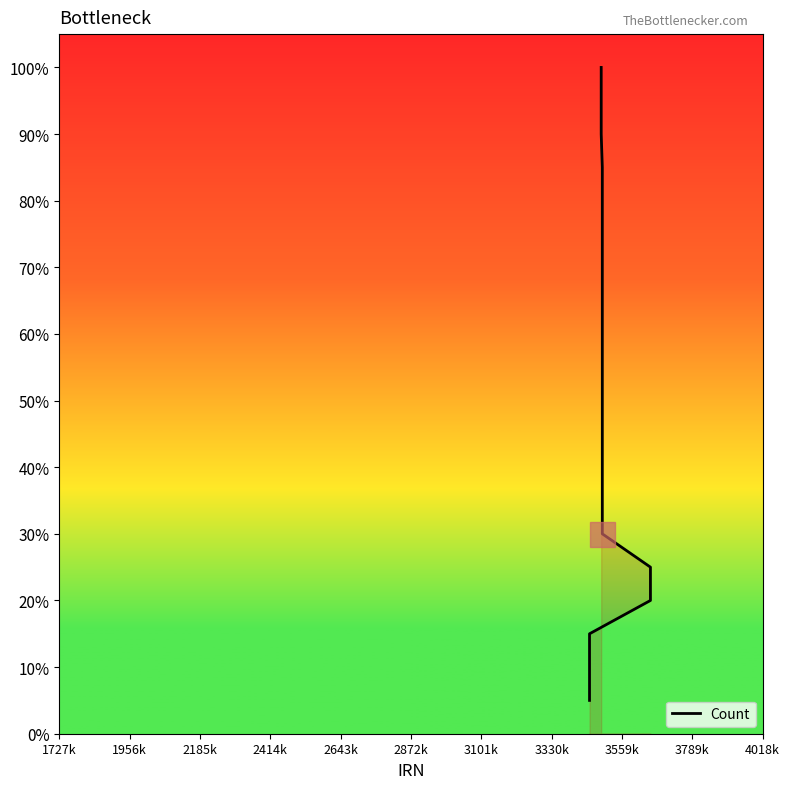

What is the label of the 16th point from the right?

2643k